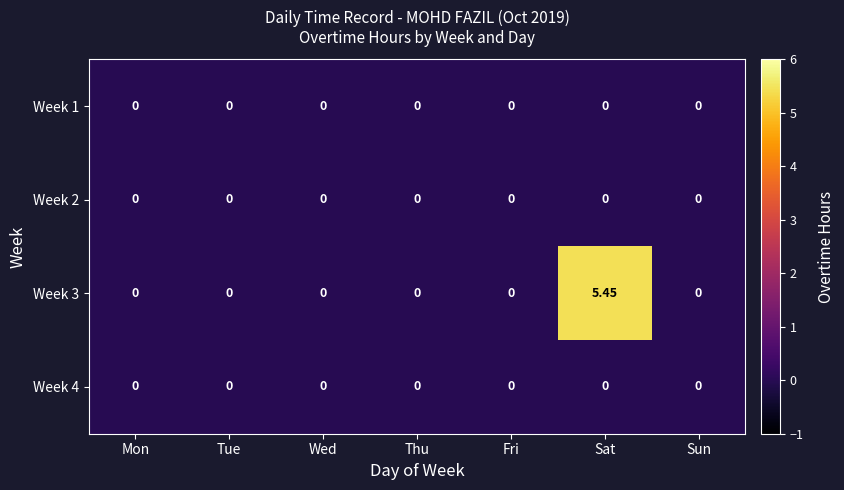

At which label does Week 3 reach its peak?

Sat